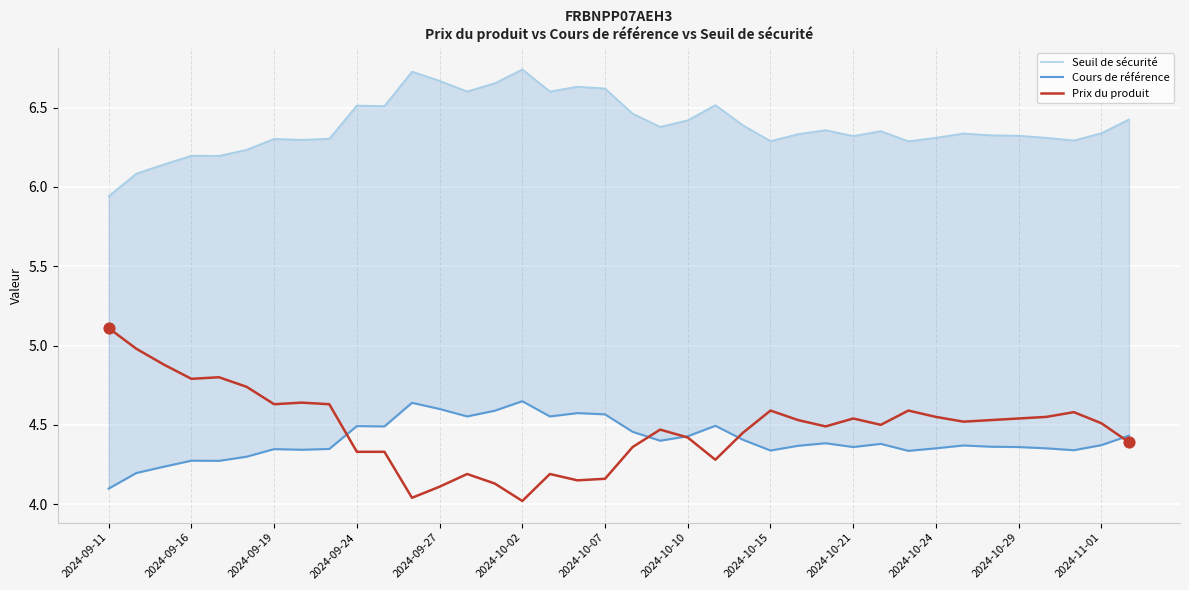

Which series has the largest Y range (max minus min)?

Prix du produit